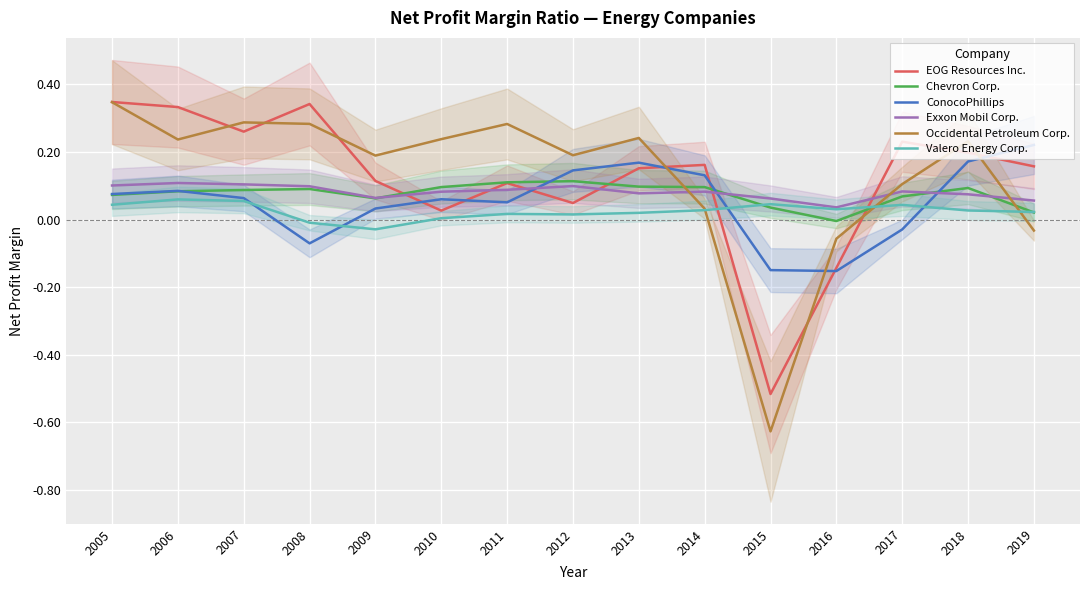

How many interior local valleys does the Occidental Petroleum Corp. series have?

4